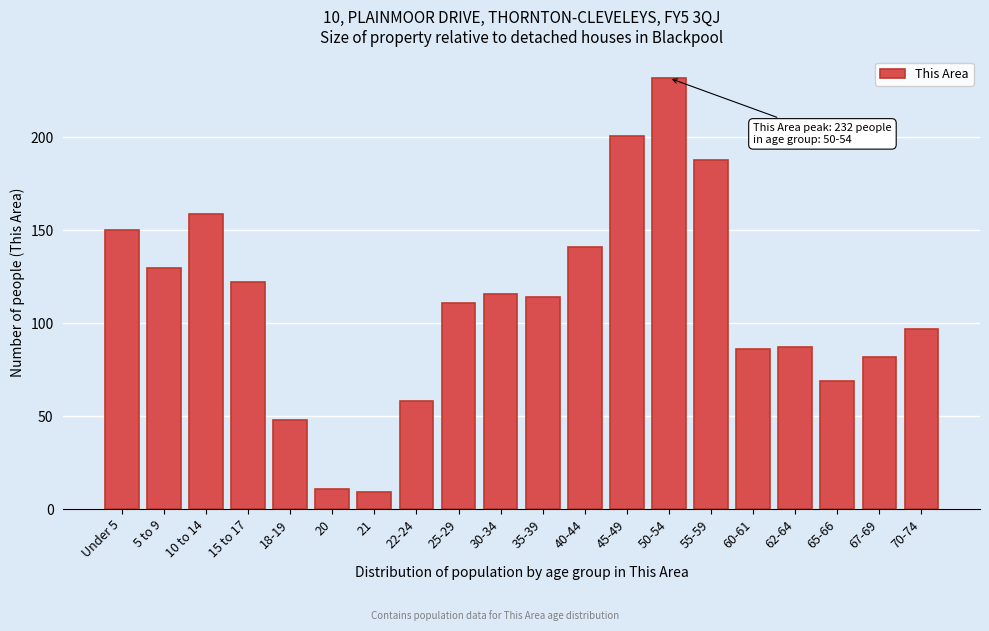

Reading right to left, what are all the values shown in this chart?

97	82	69	87	86	188	232	201	141	114	116	111	58	9	11	48	122	159	130	150